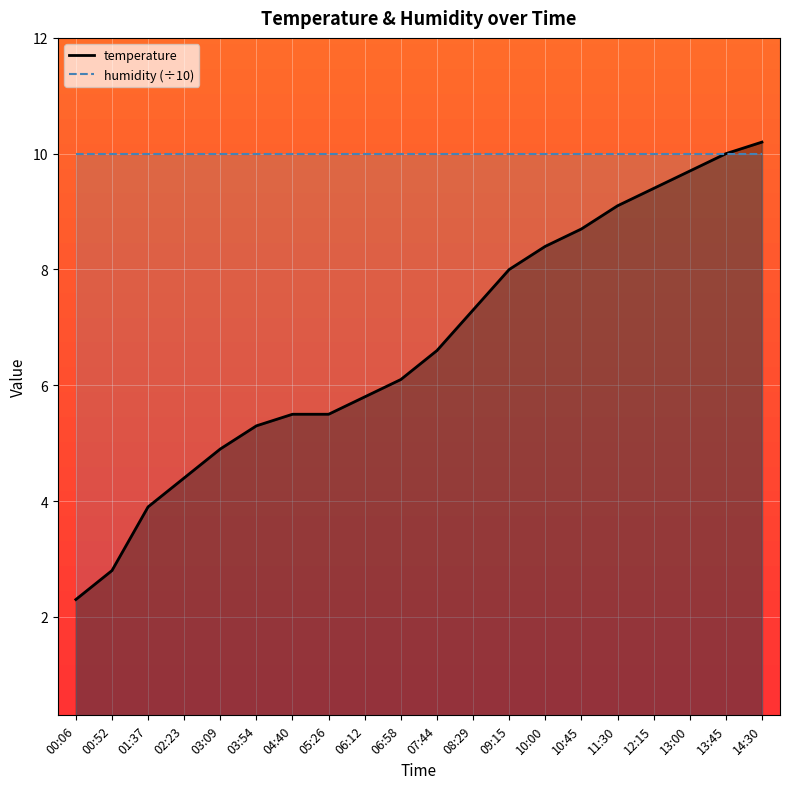

Approximately how many times larger is the value at 08:29 compared to 10:00?

0.9